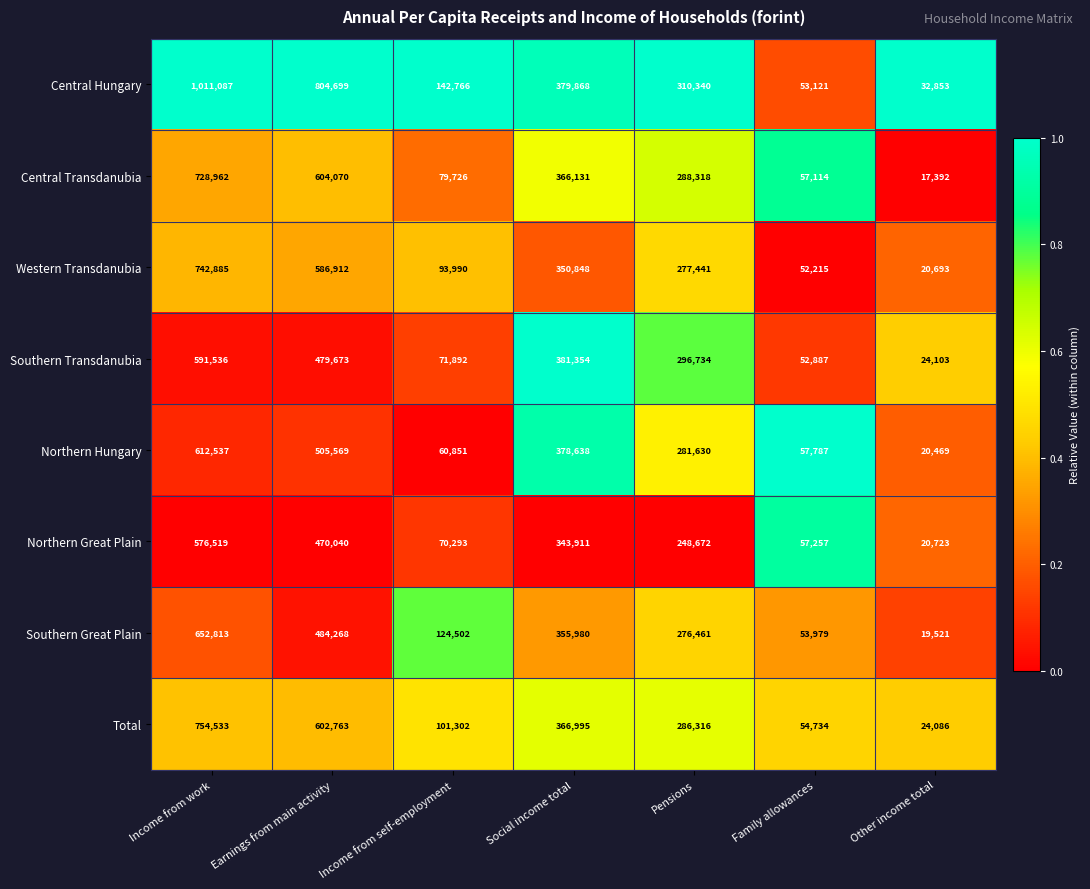

What is the sum of the Southern Great Plain values at Income from self-employment and Social income total?

480482